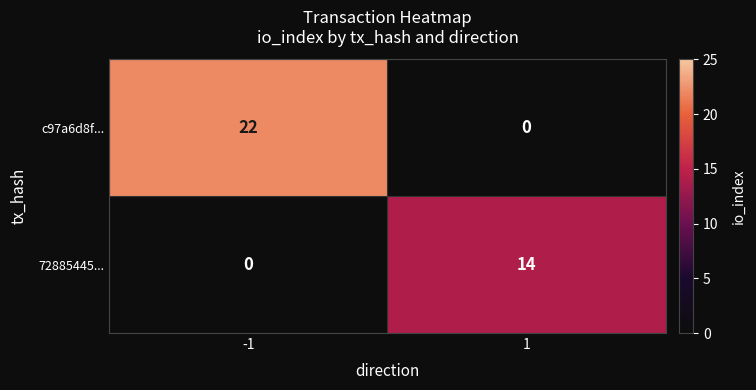

What is the maximum value shown in the chart?

22